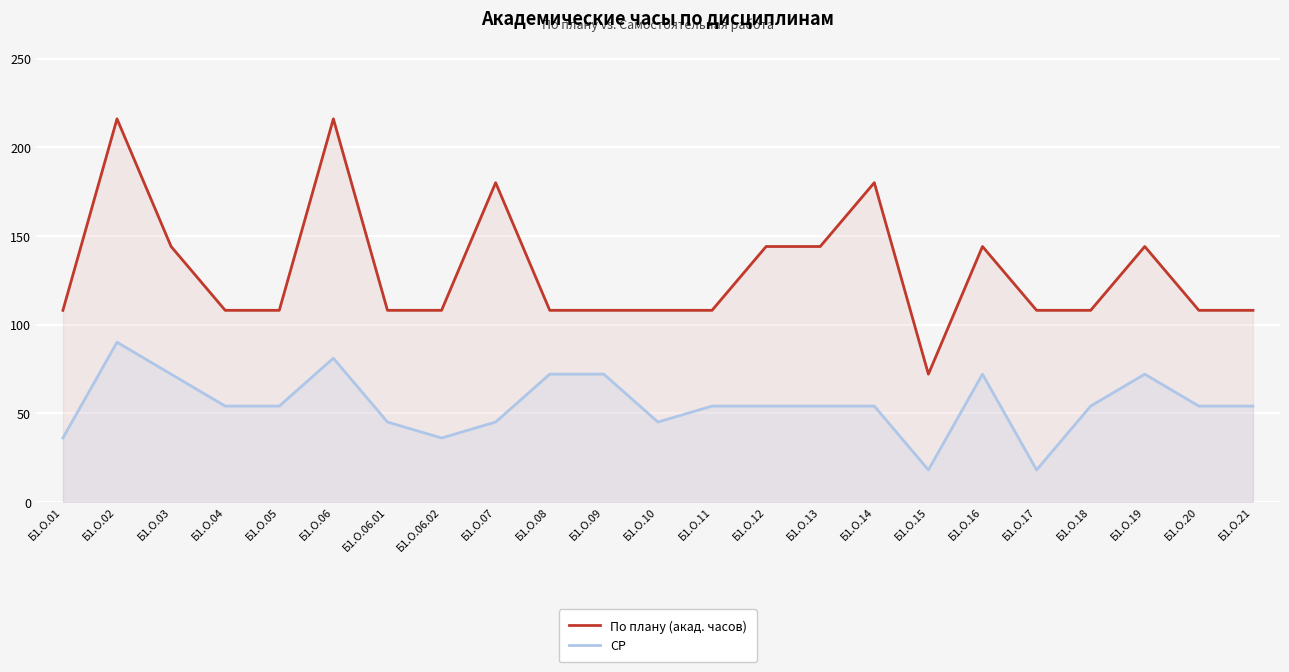

What is the greatest value displayed?

216